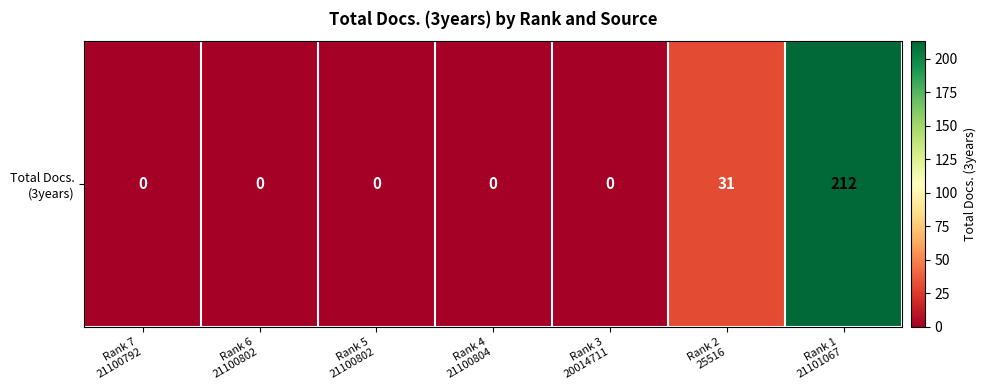

Rank the categories by value from lowest to highest.

Rank 7
21100792, Rank 6
21100802, Rank 5
21100802, Rank 4
21100804, Rank 3
20014711, Rank 2
25516, Rank 1
21101067